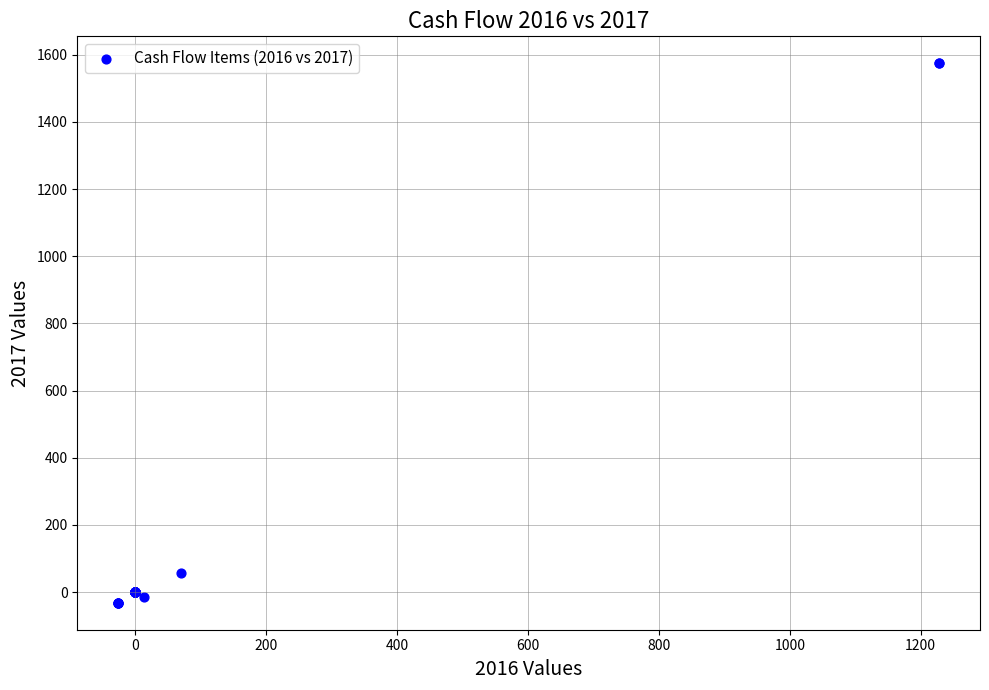

What Y value in the scatter plot is closest to 771?

55.3